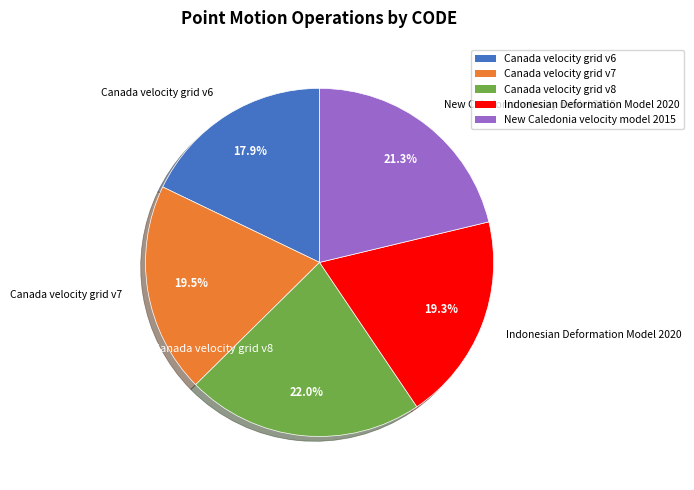

Does New Caledonia velocity model 2015 account for over 50% of the chart?

No